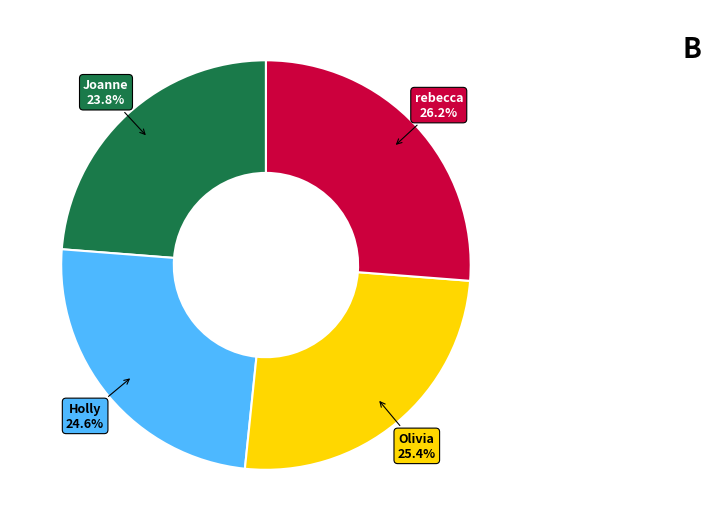

How many slices are in this pie chart?

4